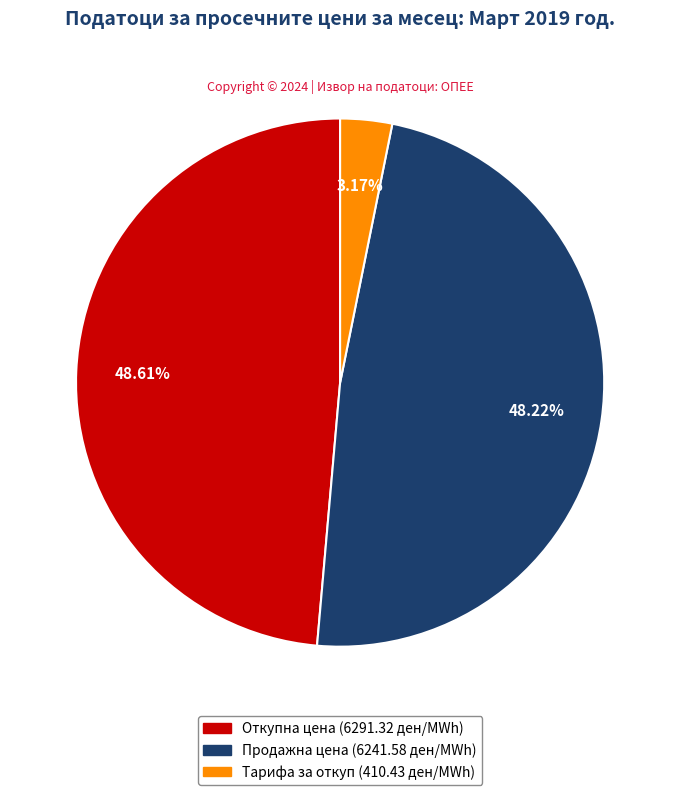

Is there any slice that represents more than half of the pie?

No